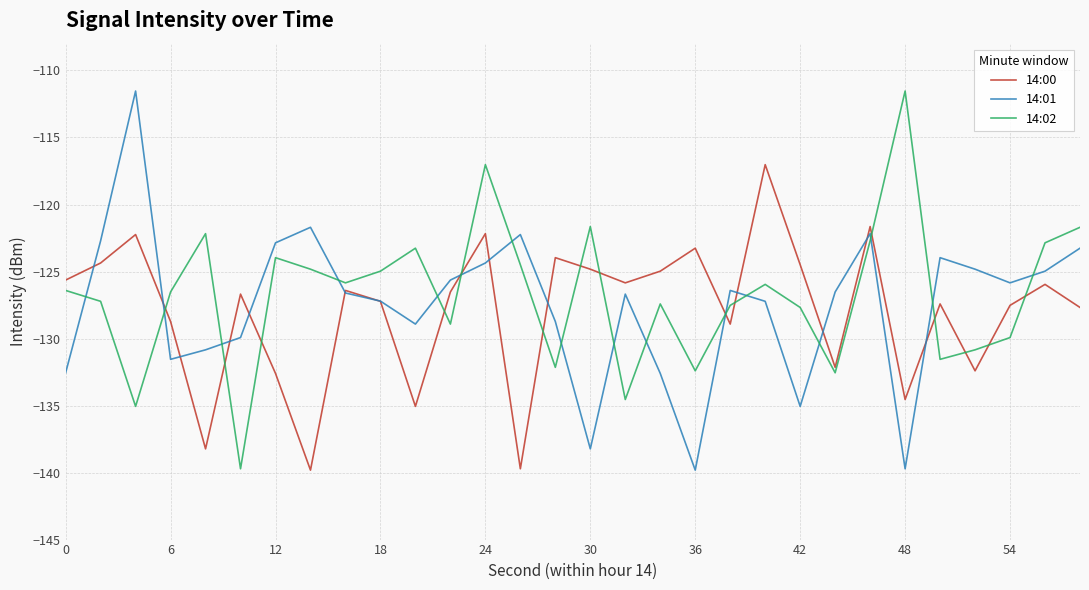

What is the lowest value of the 14:00 series?

-139.8